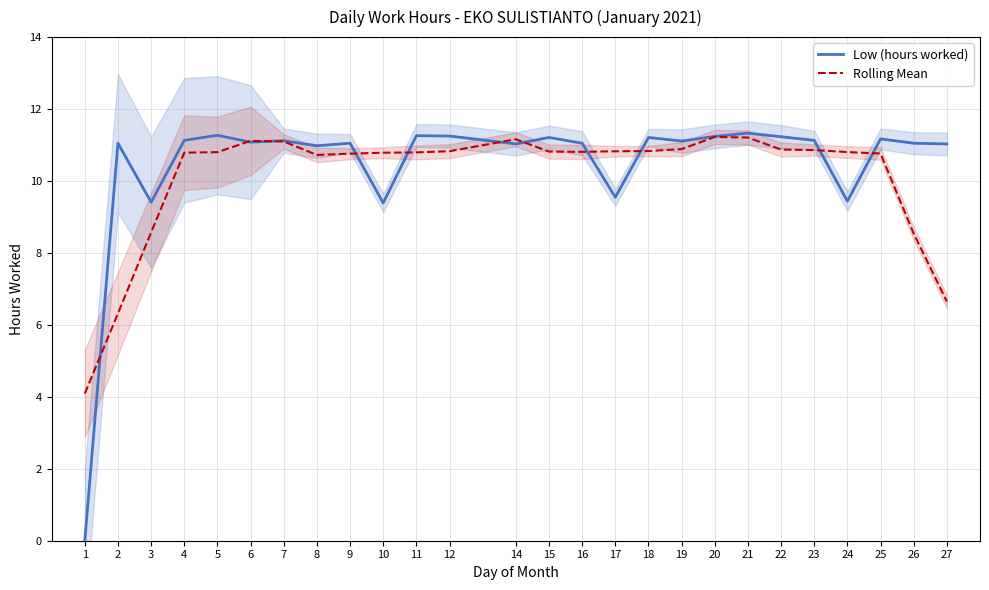

At how many categories does at least one series exceed 4?

26